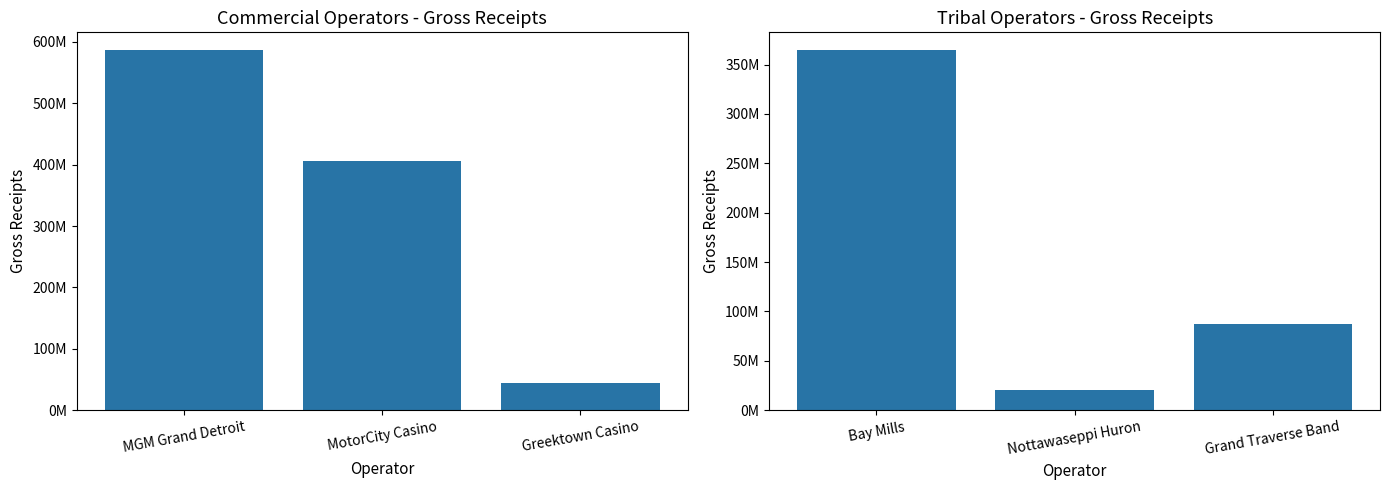

Rank the series by their average value, from lowest to highest.

Tribal Operators - Gross Receipts, Commercial Operators - Gross Receipts